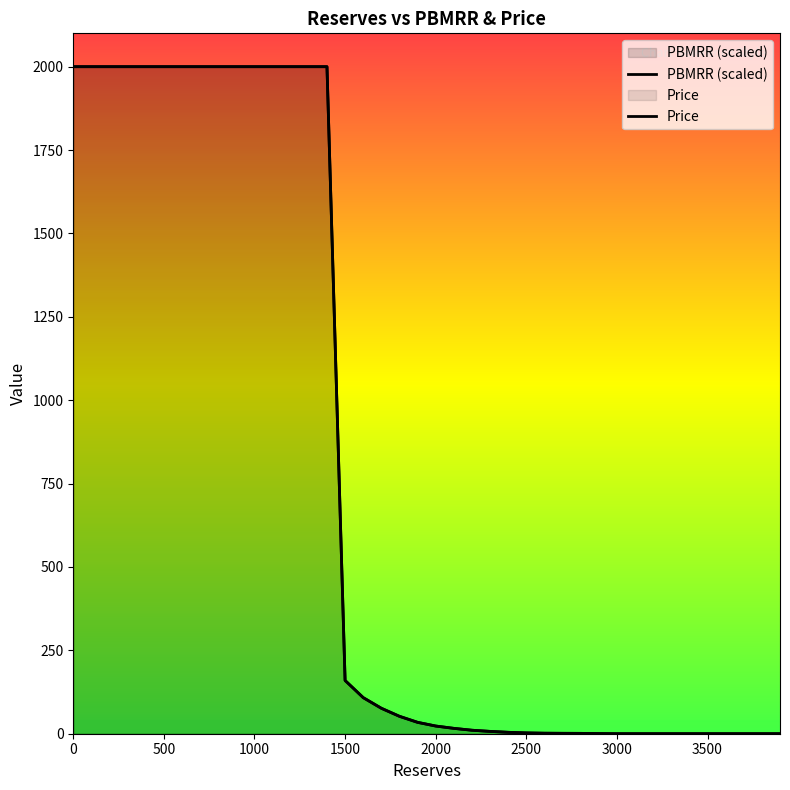

Does the chart display data point markers on the line(s)?

No